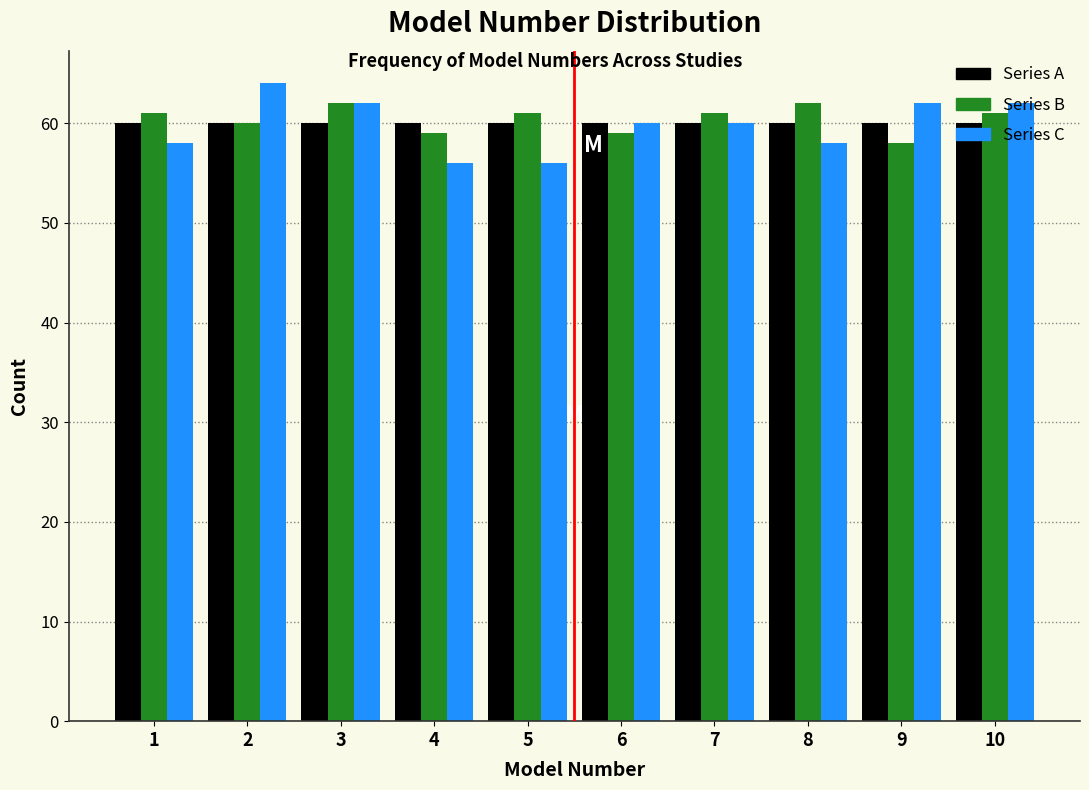

Reading left to right, transcribe this chart: for each range on the x-axis, give the height of each series' bar. The values are not printed on the chart, so give them approximately, as read against the axis.

0.5 to 1.5: Series A=60	Series B=61	Series C=58
1.5 to 2.5: Series A=60	Series B=60	Series C=64
2.5 to 3.5: Series A=60	Series B=62	Series C=62
3.5 to 4.5: Series A=60	Series B=59	Series C=56
4.5 to 5.5: Series A=60	Series B=61	Series C=56
5.5 to 6.5: Series A=60	Series B=59	Series C=60
6.5 to 7.5: Series A=60	Series B=61	Series C=60
7.5 to 8.5: Series A=60	Series B=62	Series C=58
8.5 to 9.5: Series A=60	Series B=58	Series C=62
9.5 to 10.5: Series A=60	Series B=61	Series C=62